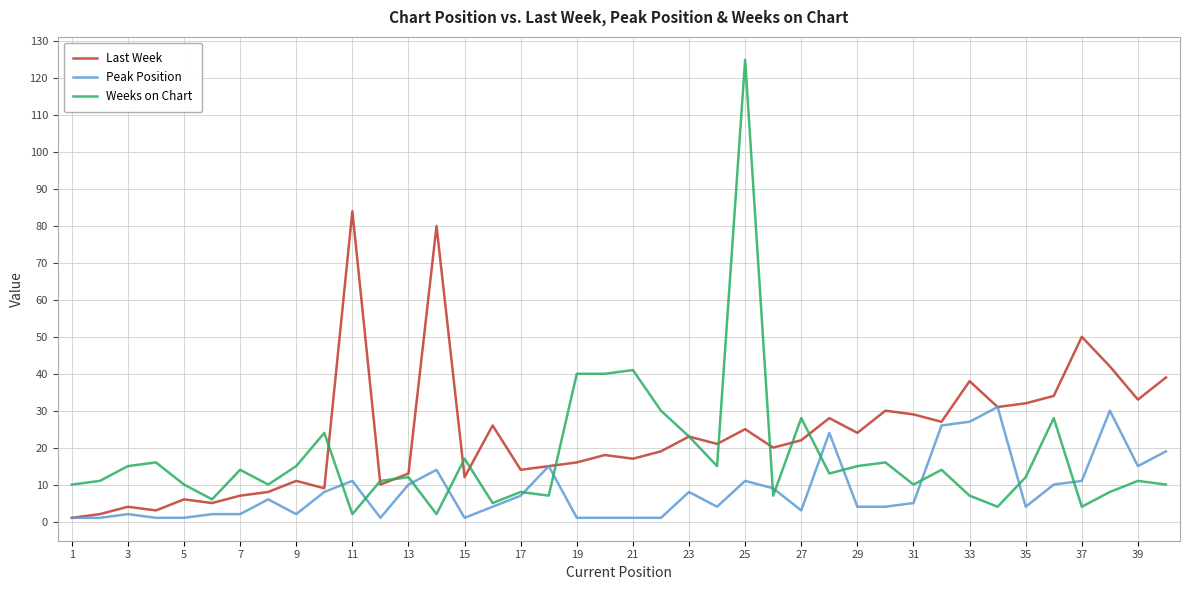

Which series has the widest spread of values?

Weeks on Chart